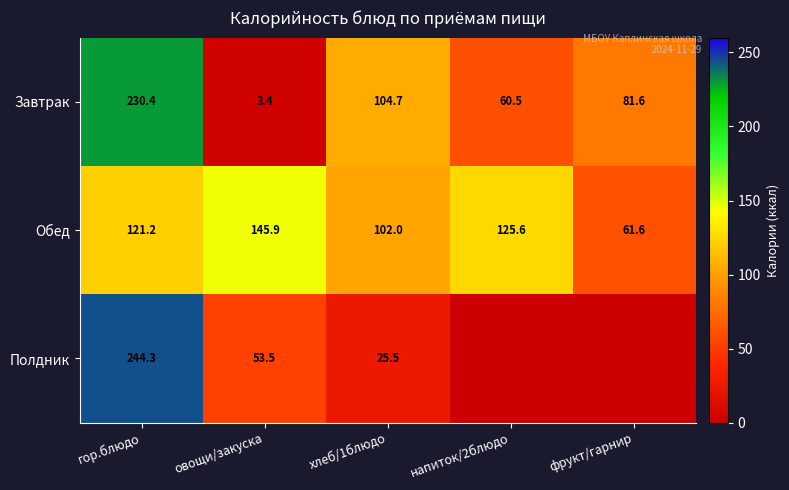

The Полдник series shows 53.5 at овощи/закуска. True or false?

True